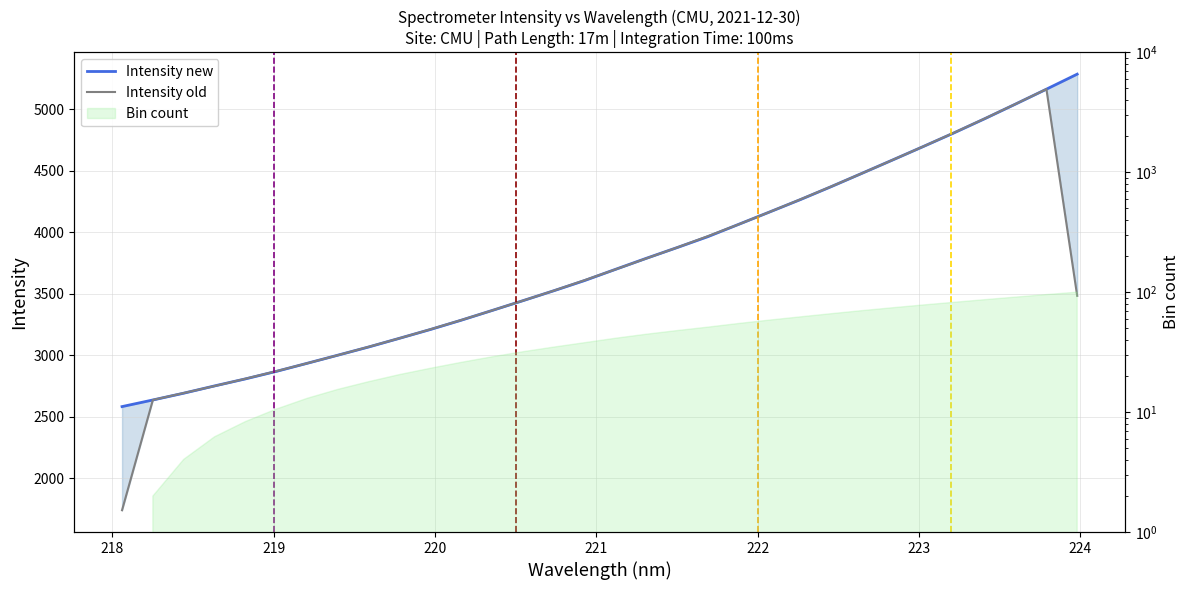

At how many categories does at least one series exceed 1991?

32